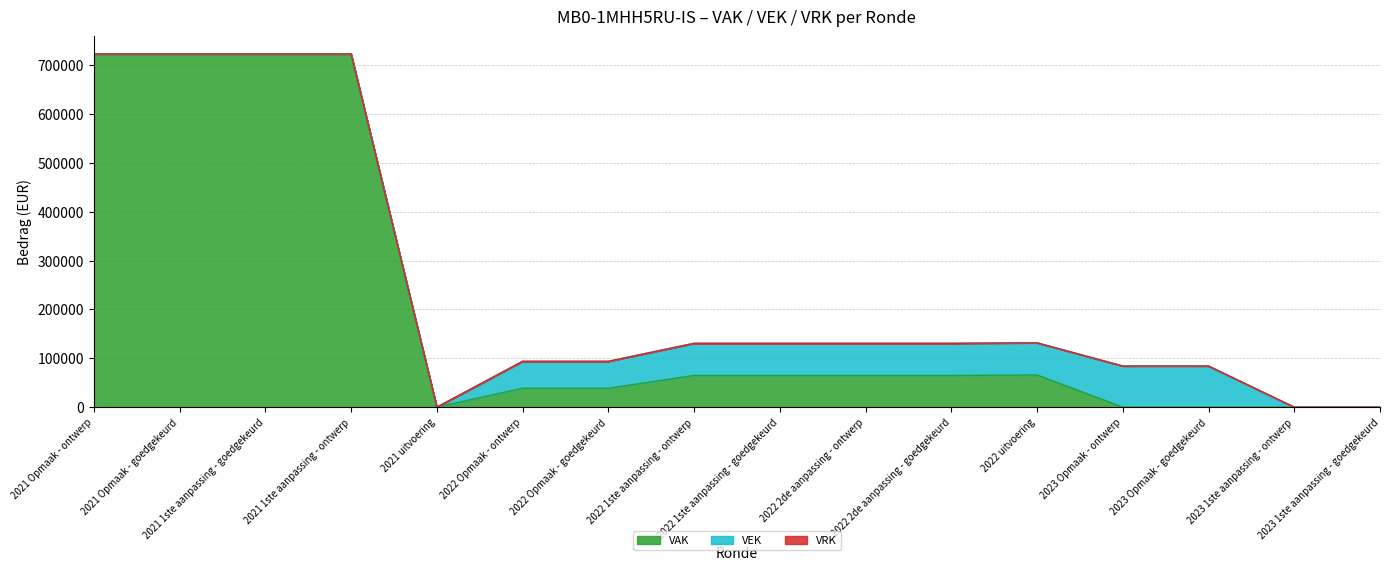

What position from the left is 2021 uitvoering?

5